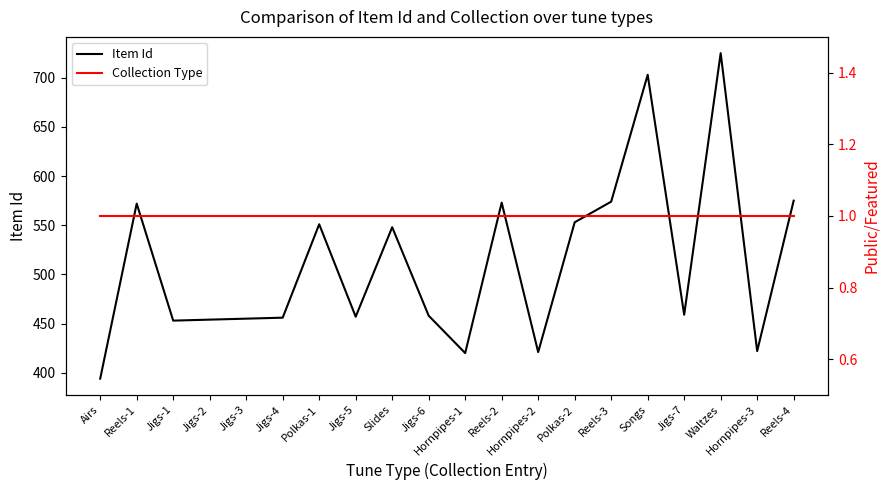

Which series has the largest range (max minus min)?

Item Id